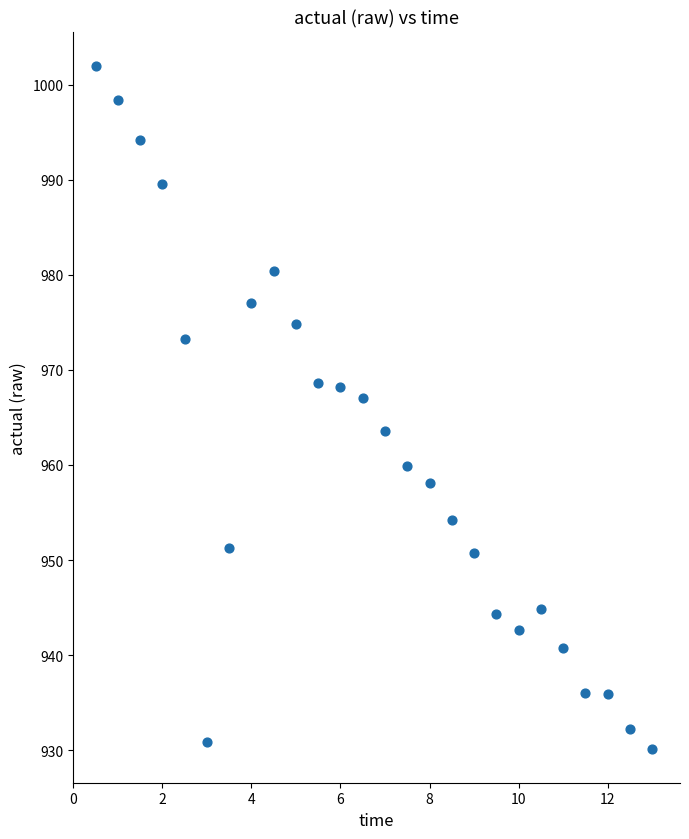

What Y value in the scatter plot is closest to 966?

967.1